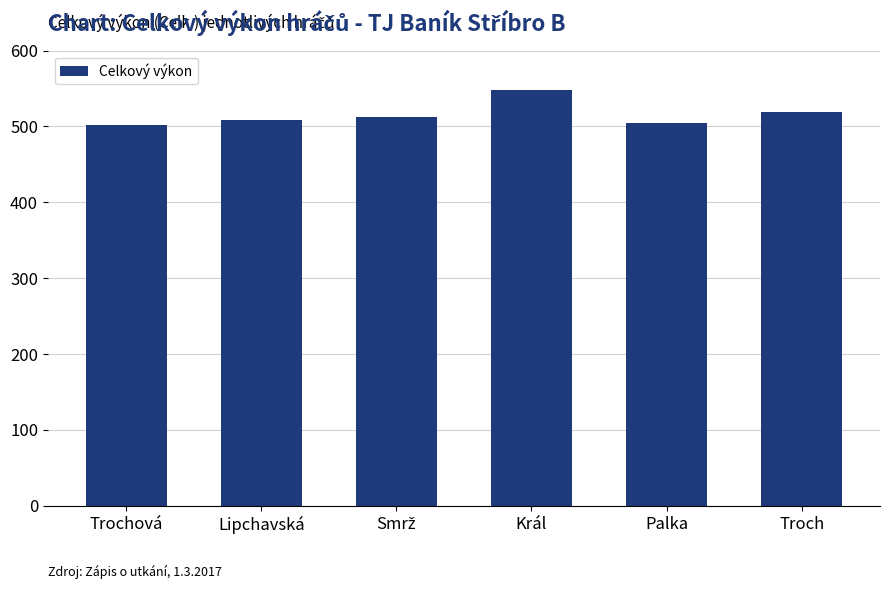

Count the number of data series in this chart.

1